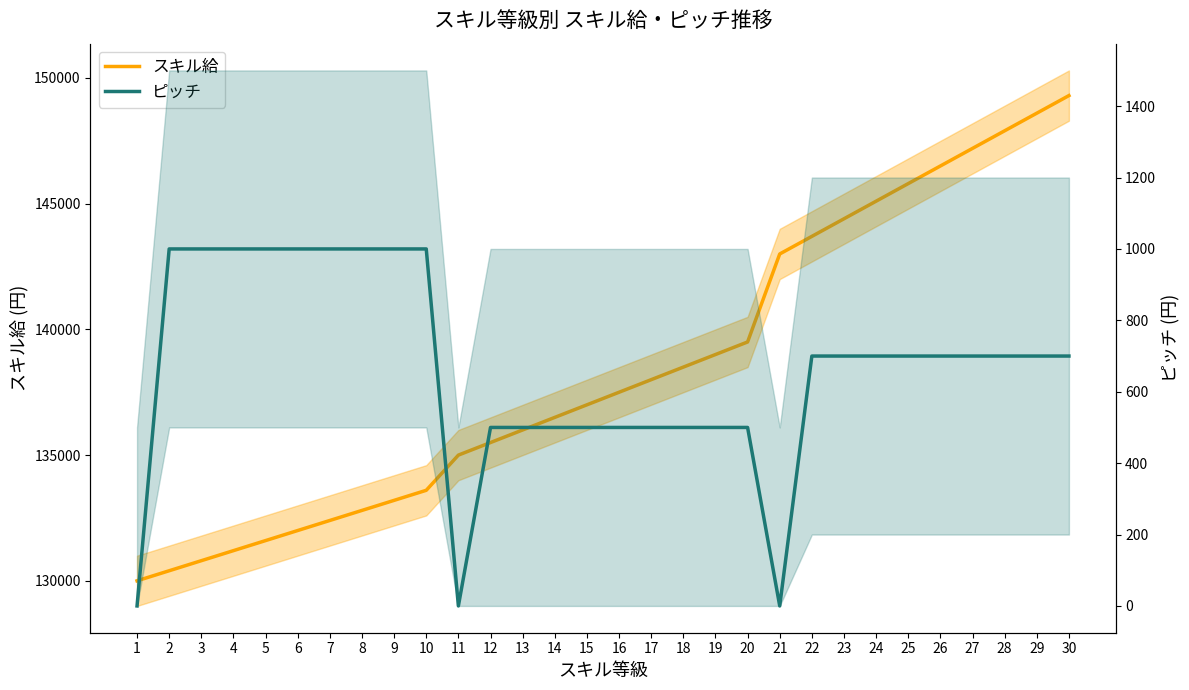

True or false: スキル給 and ピッチ intersect in this chart.

False